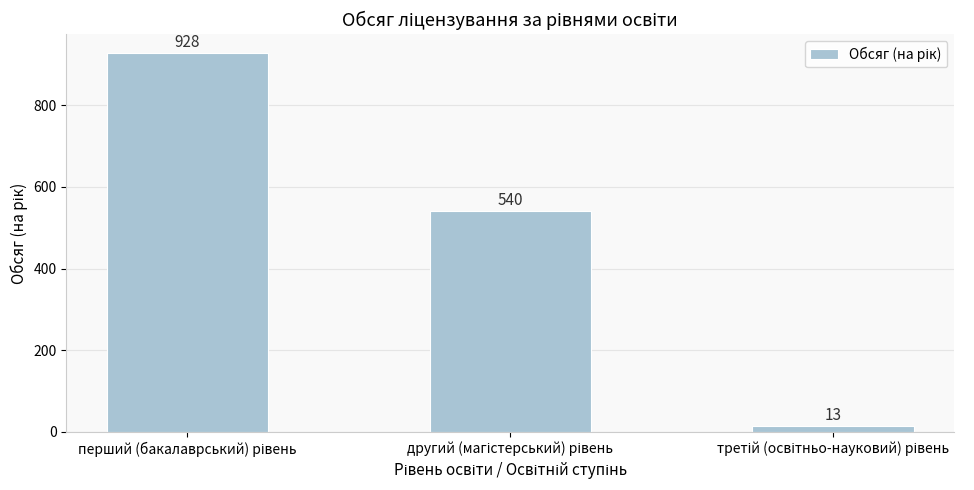

What is the greatest value displayed?

928